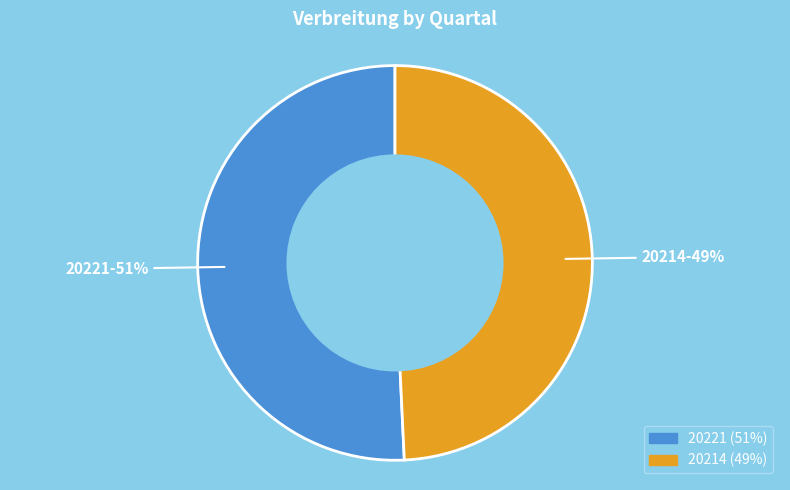

What is the majority slice?

20221